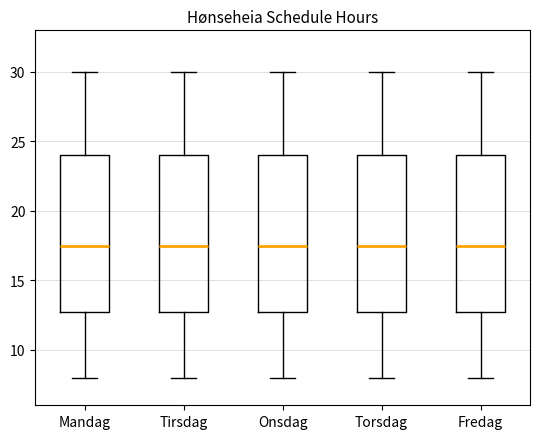

Reading left to right, transcribe this box plot: for each box, give where its median line is, the range the box spans, and where its two whiskers end, as read against the y-axis. The values are not printed on the chart, so give them approximately, as read against the axis.

Mandag: median 17.5, box 13.0 to 24.0, whiskers 8.0 to 30.0
Tirsdag: median 17.5, box 13.0 to 24.0, whiskers 8.0 to 30.0
Onsdag: median 17.5, box 13.0 to 24.0, whiskers 8.0 to 30.0
Torsdag: median 17.5, box 13.0 to 24.0, whiskers 8.0 to 30.0
Fredag: median 17.5, box 13.0 to 24.0, whiskers 8.0 to 30.0